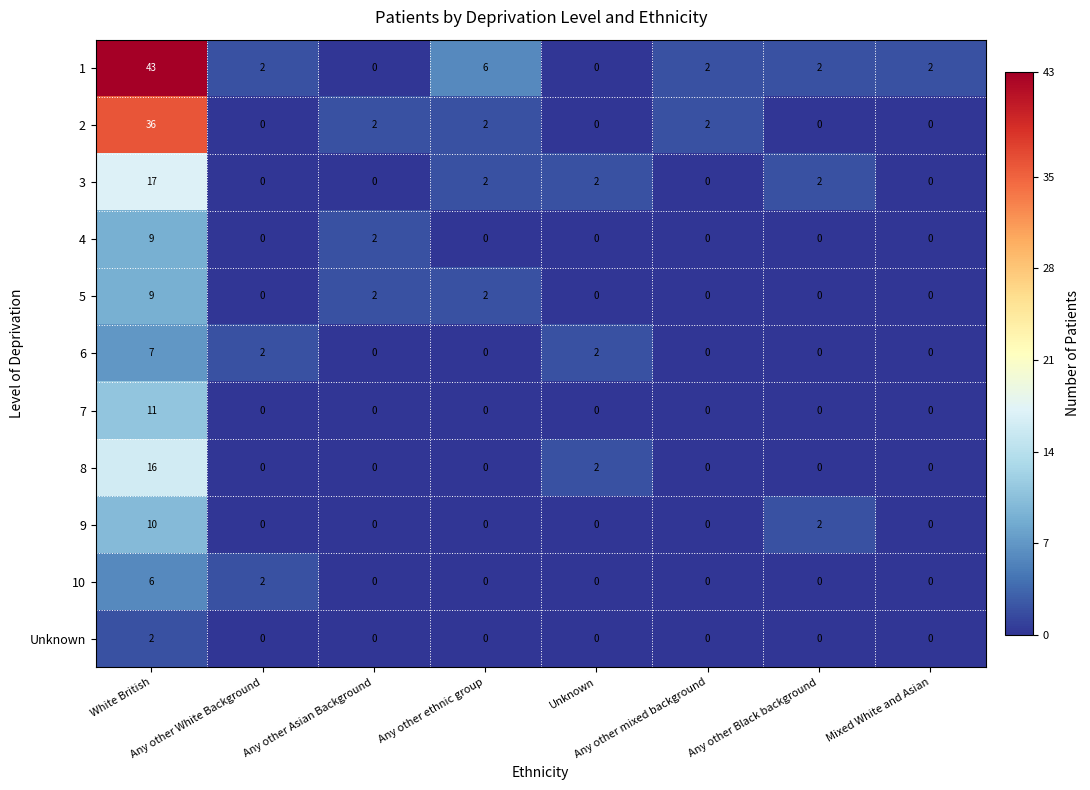

Count the 4 values in the range 0 to 2.

7